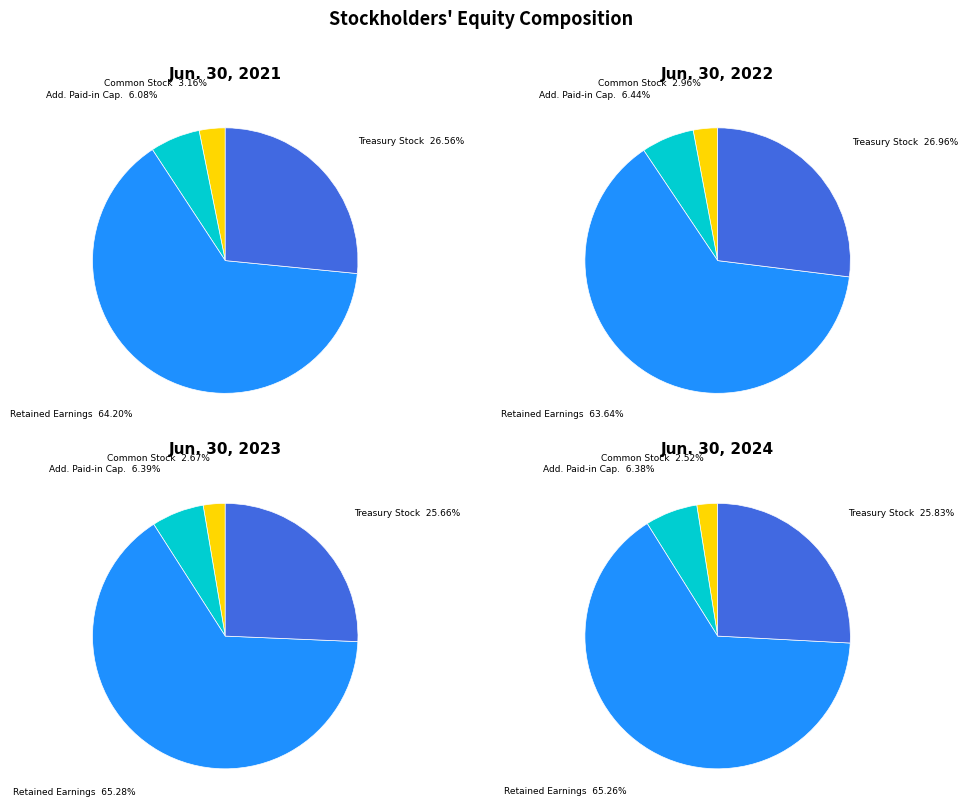

Which slice is the smallest?

Common Stock